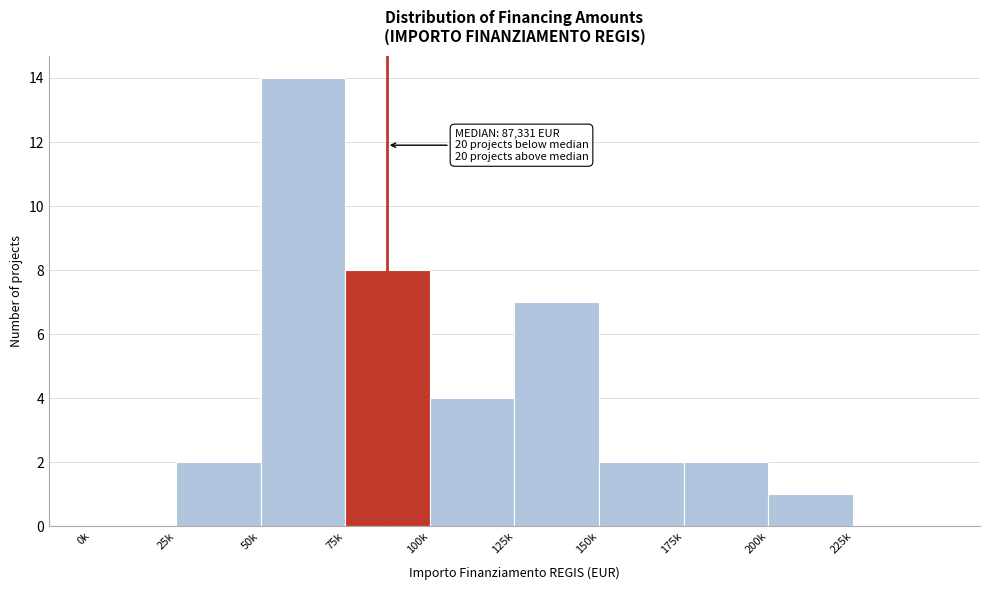

Reading left to right, extract all data points from this chart.

0k=0	25k=2	50k=14	75k=8	100k=4	125k=7	150k=2	175k=2	200k=1	225k=0